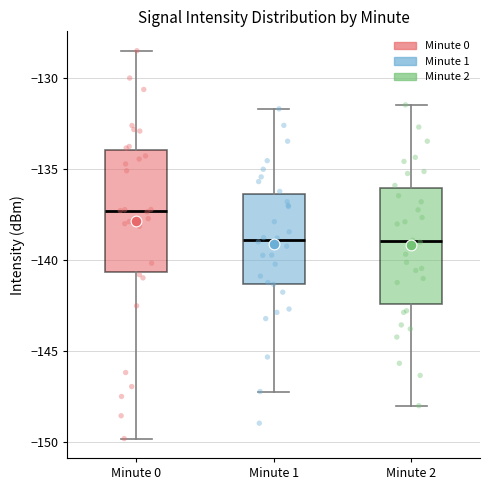

Where does the median line of the box for Minute 2 sit on the y-axis? The values are not printed on the chart, so give them approximately, as read against the axis.

-139.0